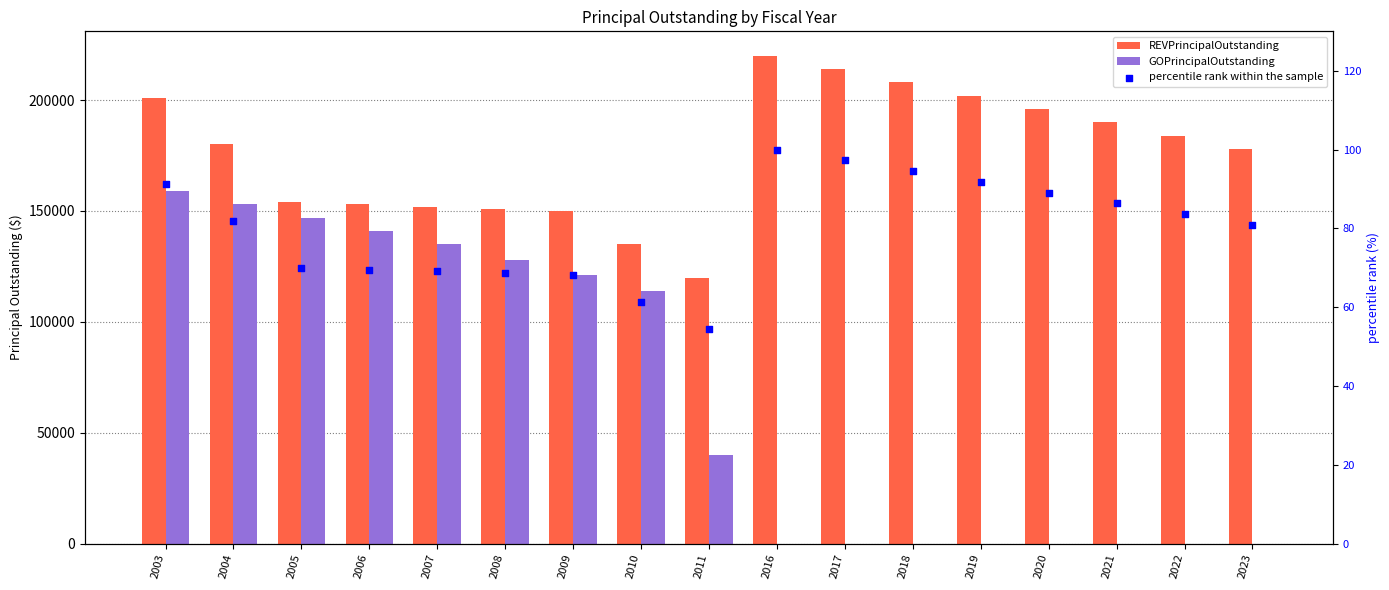

Which series contains the highest Y value?

REVPrincipalOutstanding